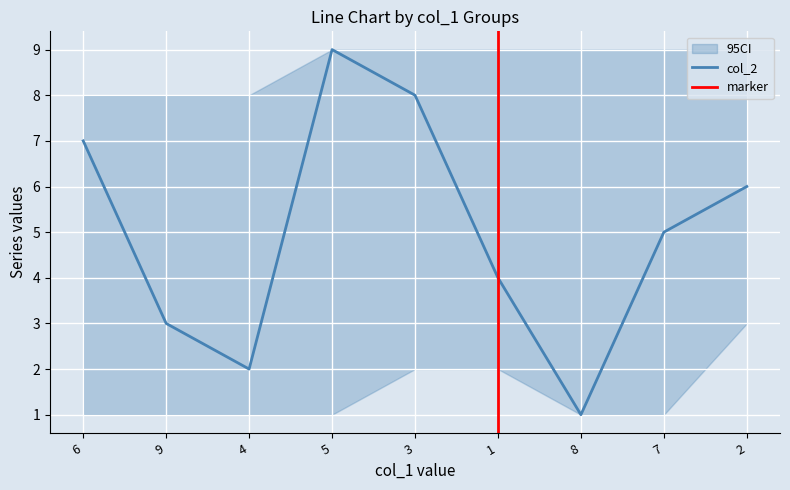

List the labels in order of col_2 value, smallest first.

8, 4, 9, 1, 7, 2, 6, 3, 5